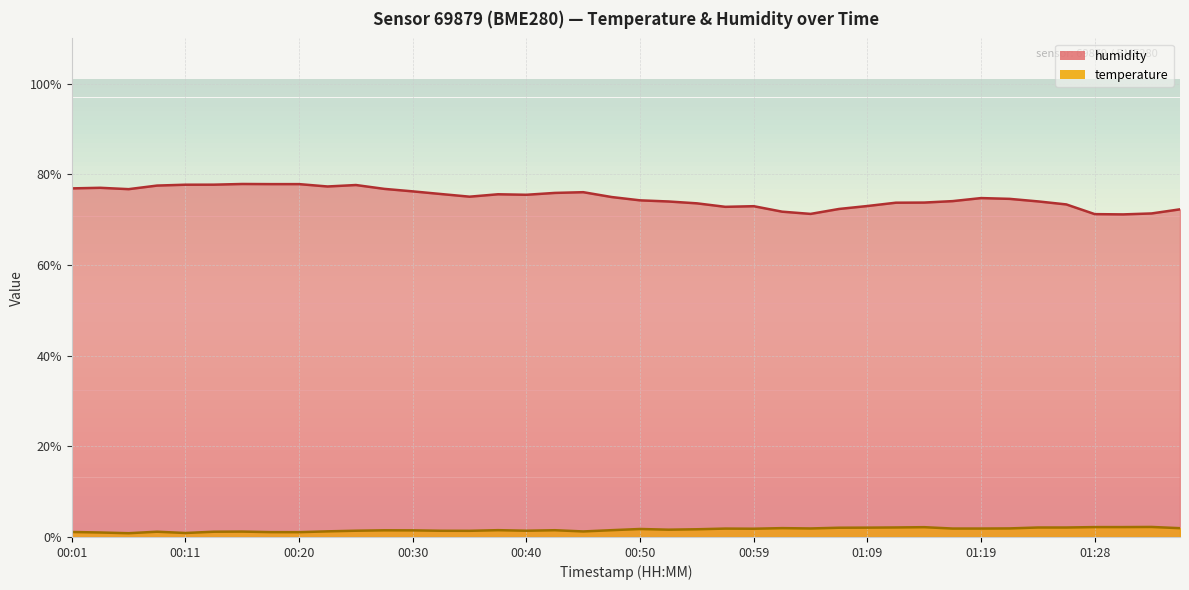

What is the sum of all temperature values?

64.0